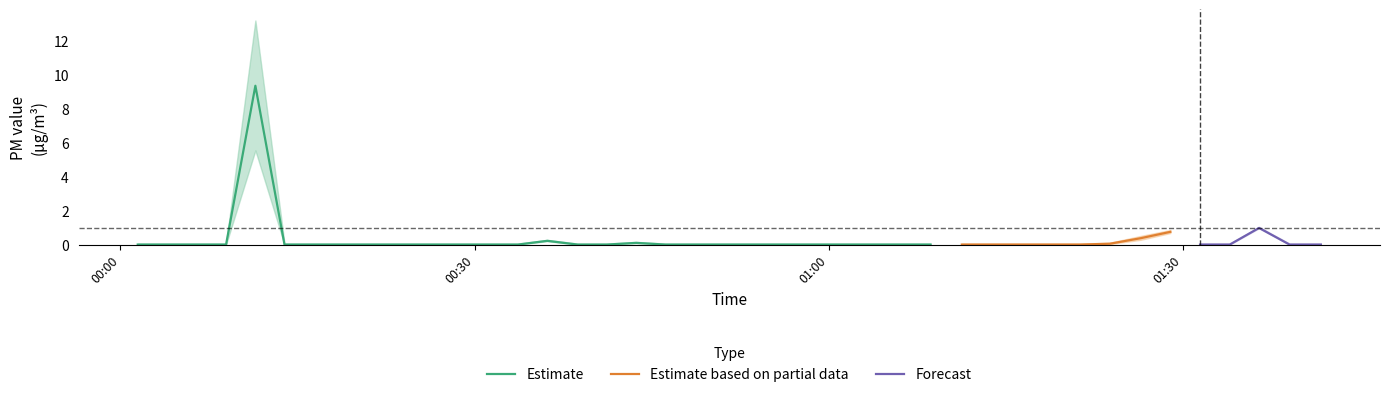

Is it true that P1 equals -6.4 at 7?

False